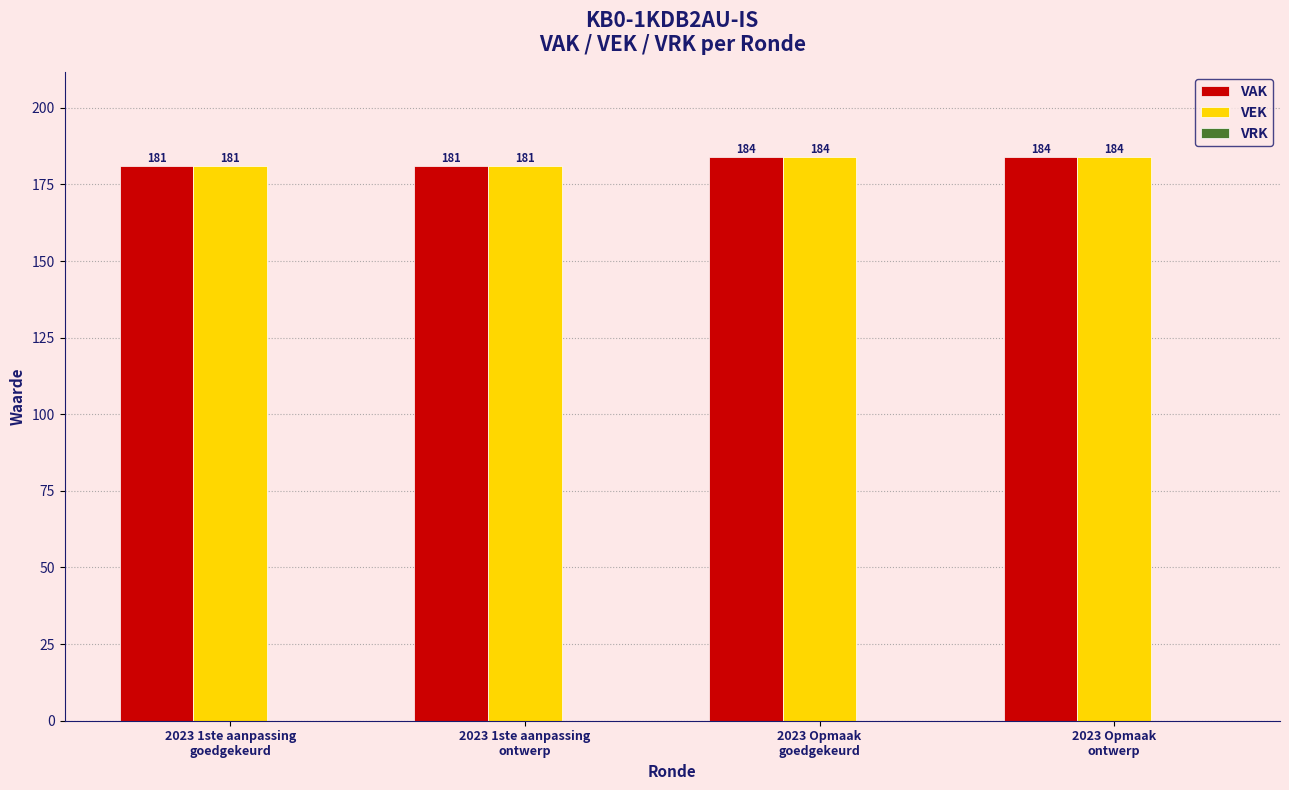

How many groups of bars are there?

4